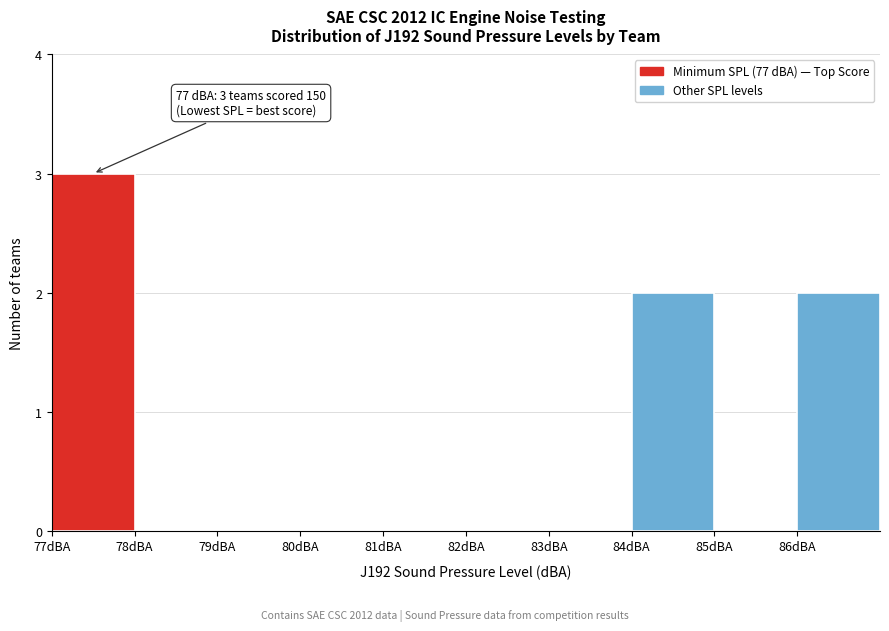

Over which range of the x-axis is the bar tallest?

77 to 78